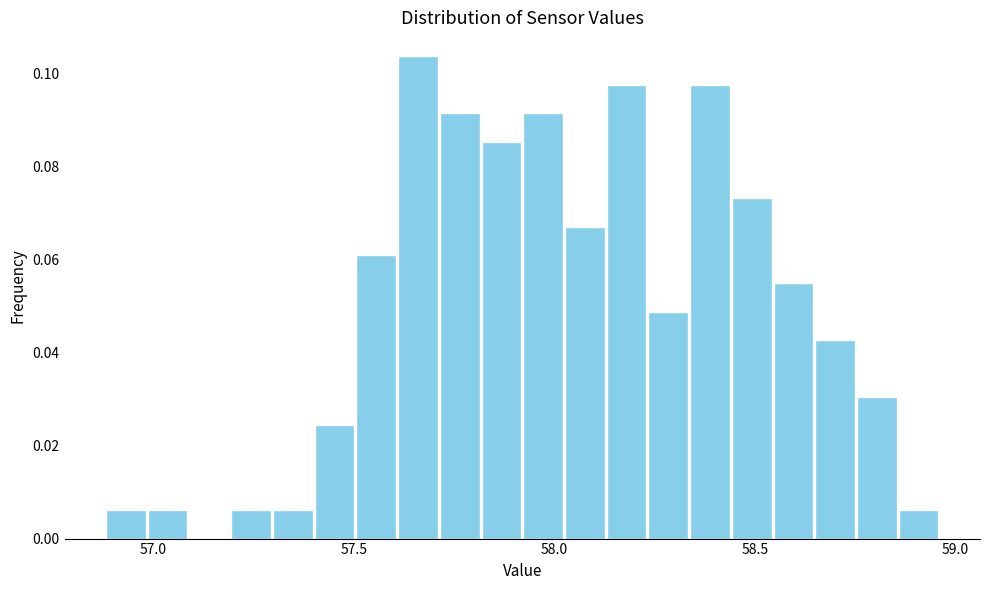

Around what value on the x-axis is the tallest bar? Give the approximate position of its centre, as read against the axis.

57.65